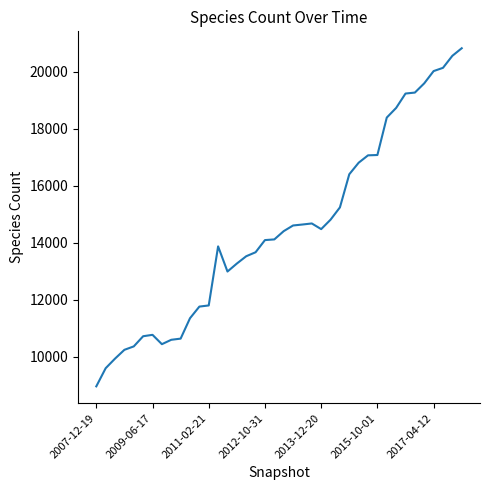

What is the difference between the maximum and minimum values?

11873